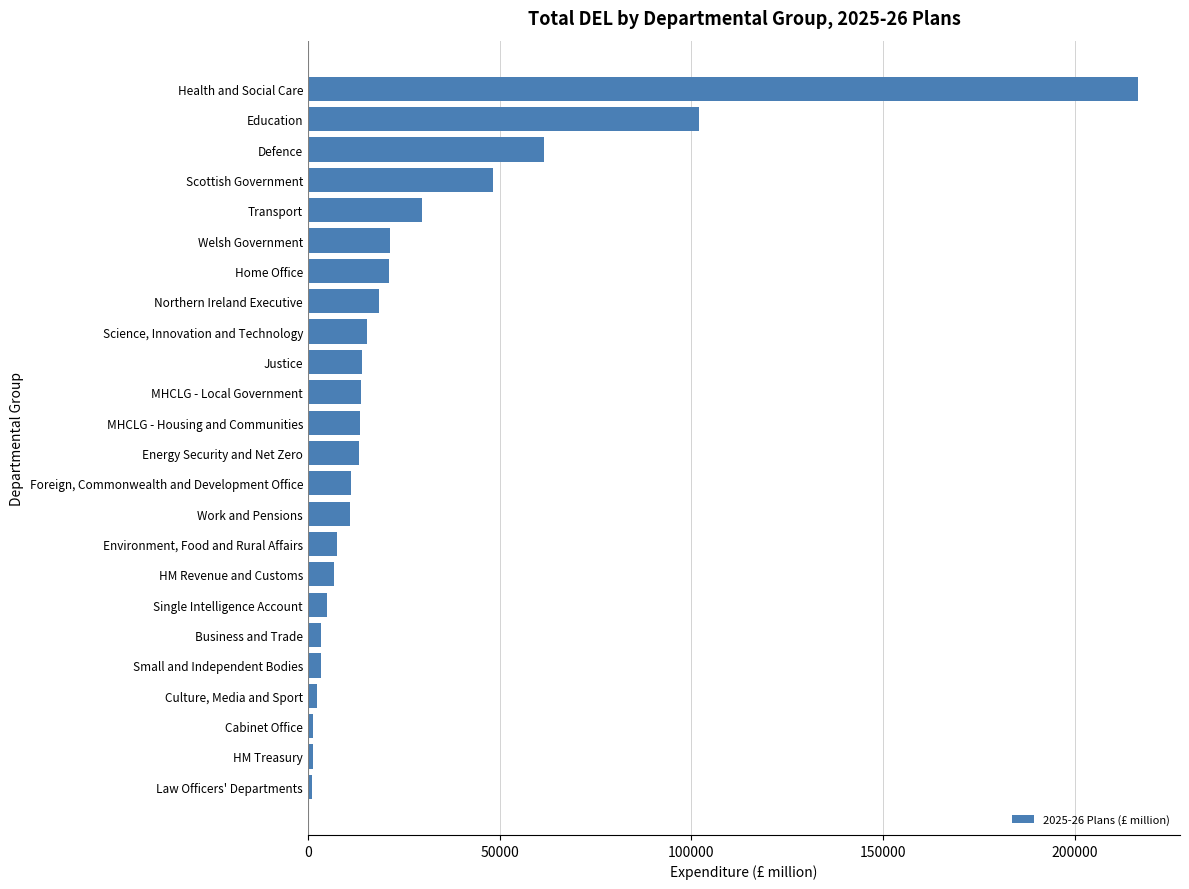

List the labels in order of value, largest first.

Health and Social Care, Education, Defence, Scottish Government, Transport, Welsh Government, Home Office, Northern Ireland Executive, Science, Innovation and Technology, Justice, MHCLG - Local Government, MHCLG - Housing and Communities, Energy Security and Net Zero, Foreign, Commonwealth and Development Office, Work and Pensions, Environment, Food and Rural Affairs, HM Revenue and Customs, Single Intelligence Account, Business and Trade, Small and Independent Bodies, Culture, Media and Sport, Cabinet Office, HM Treasury, Law Officers' Departments